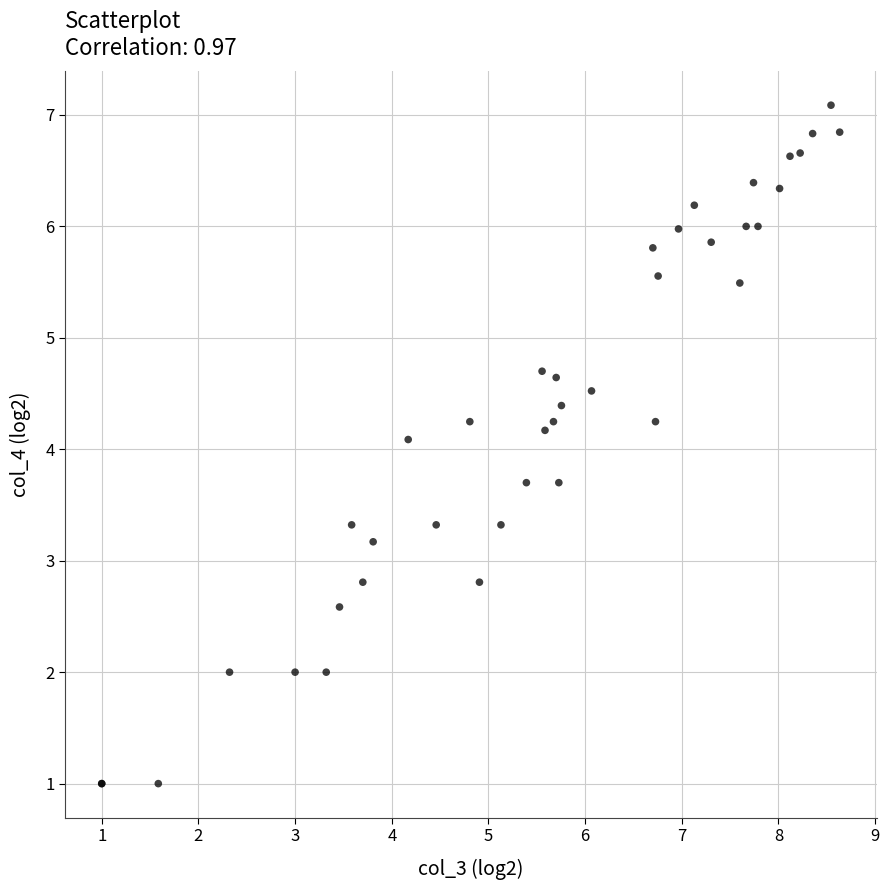

What Y value in the scatter plot is closest to 4?

4.1